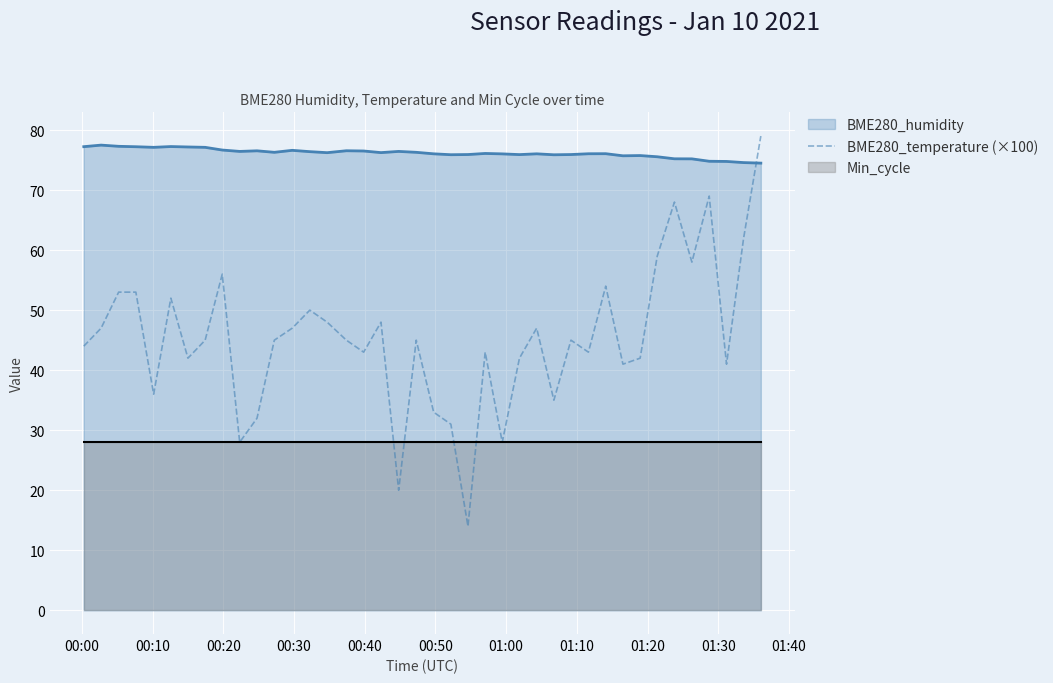

What is the sum of all values?

1813.0